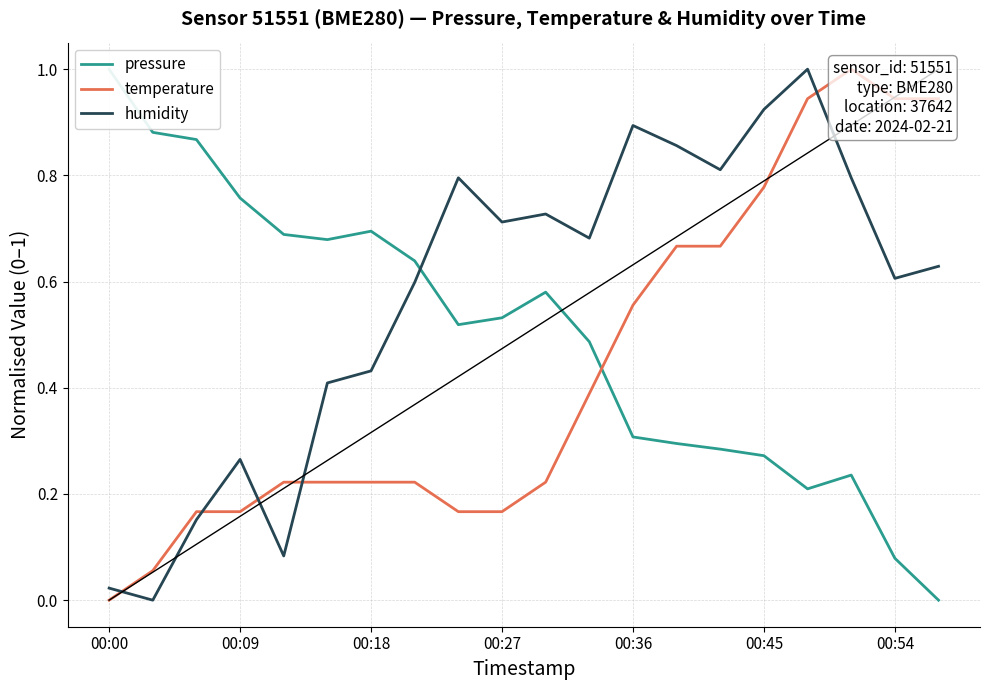

The value of humidity at 00:54 is 1.1. True or false?

False